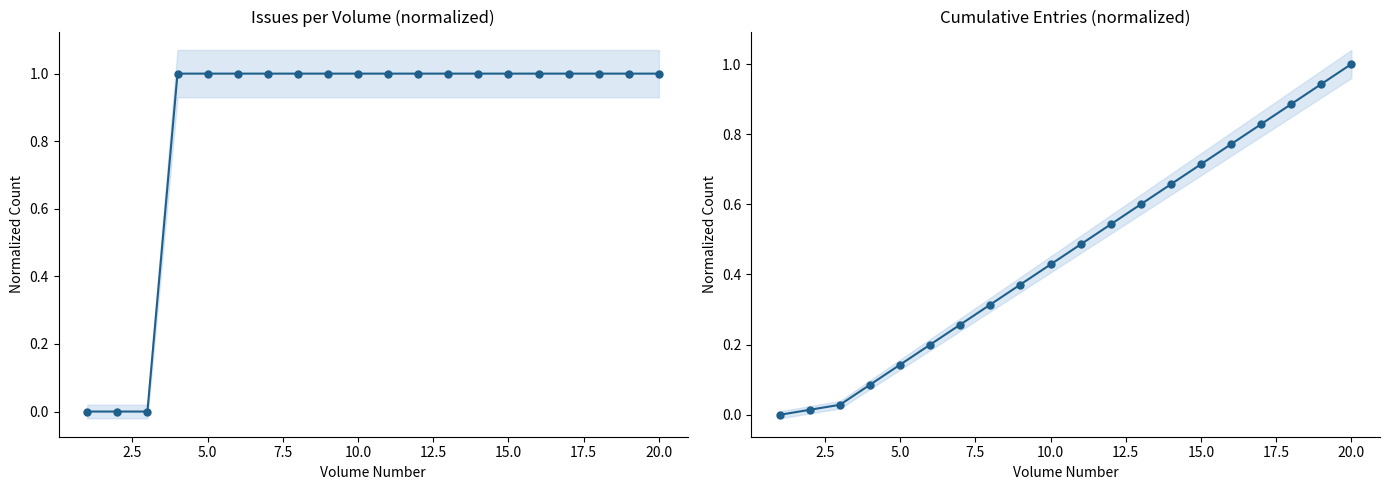

What is the sum of all Cumulative Lp values?

9.3